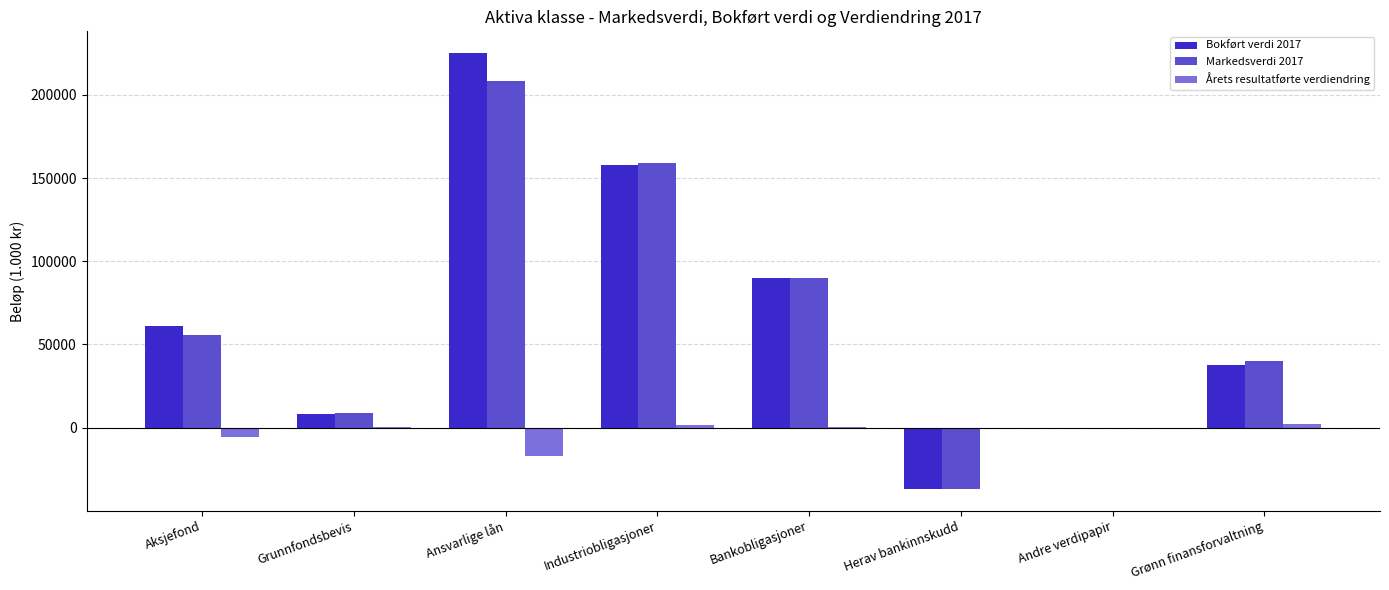

Count the number of data series in this chart.

3